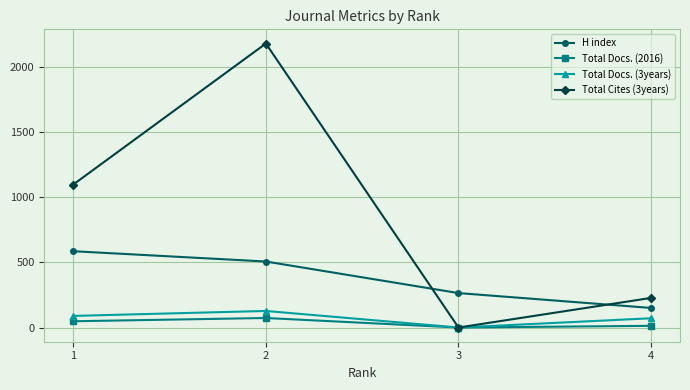

What is the sum of the Total Docs. (2016) values at 4 and 1?

61